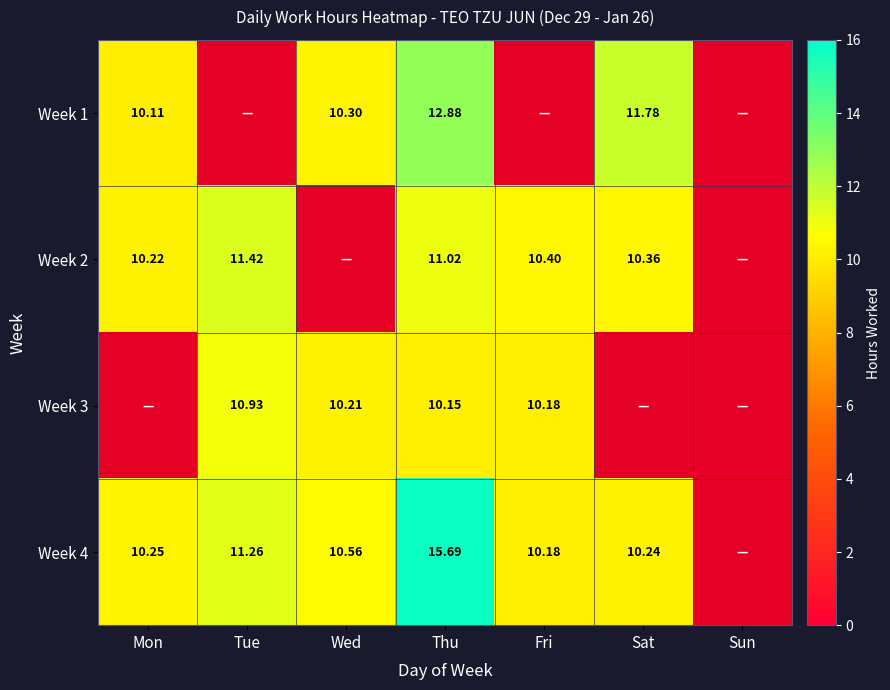

What is the maximum value shown in the chart?

15.7